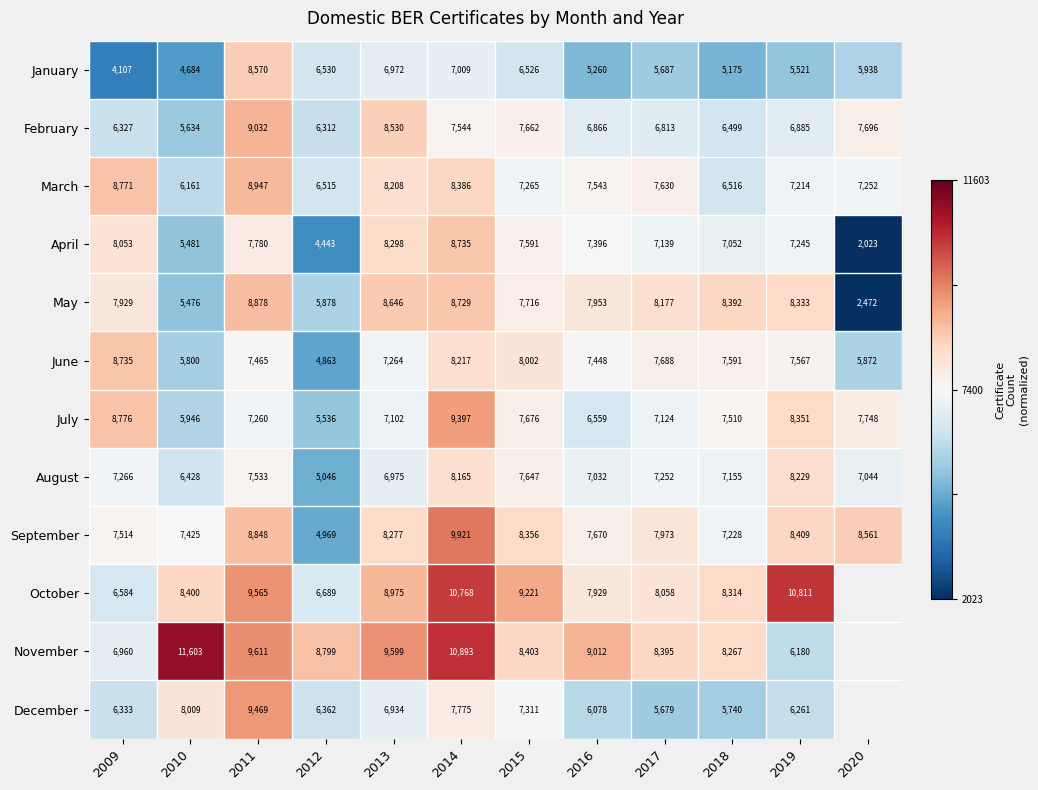

What is the greatest value displayed?

0.9